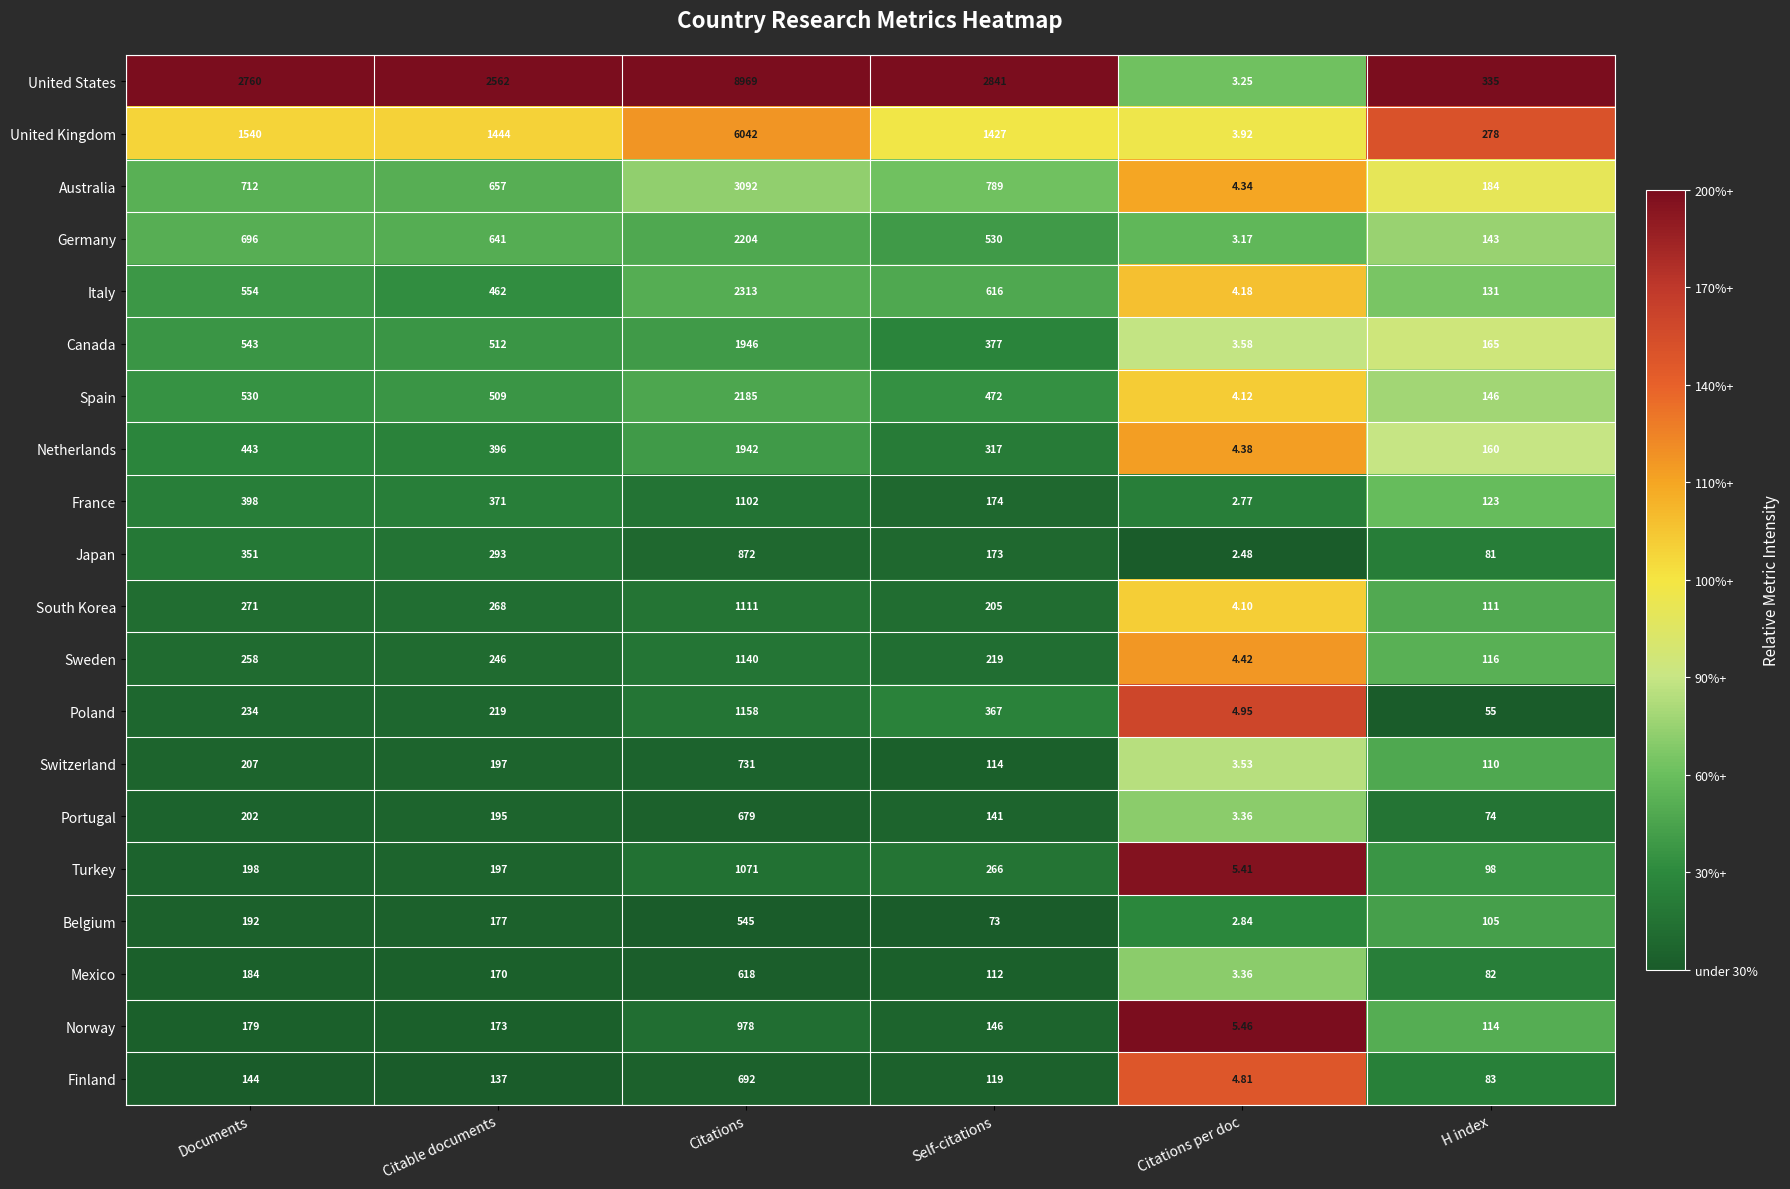

Count the number of data series in this chart.

20